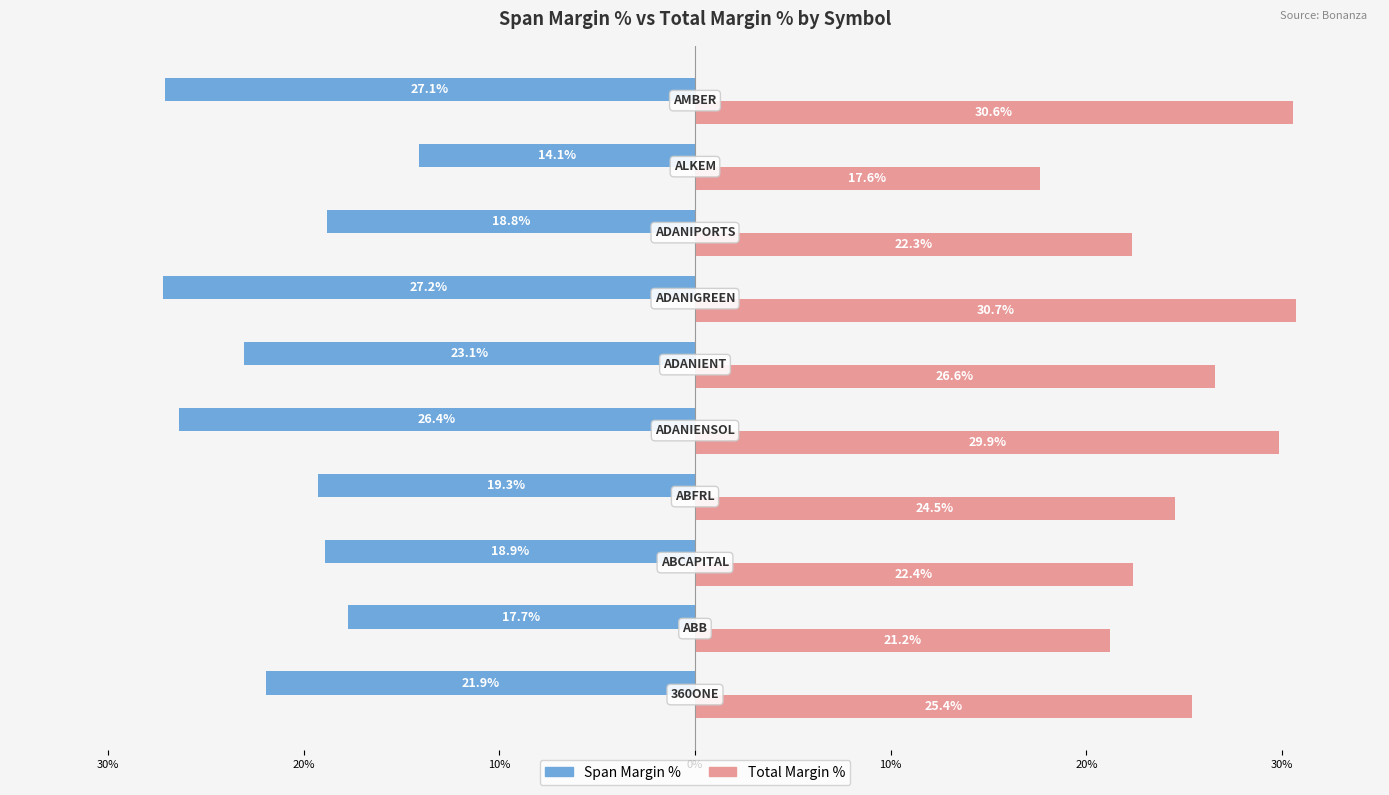

What is the greatest value displayed?

30.7